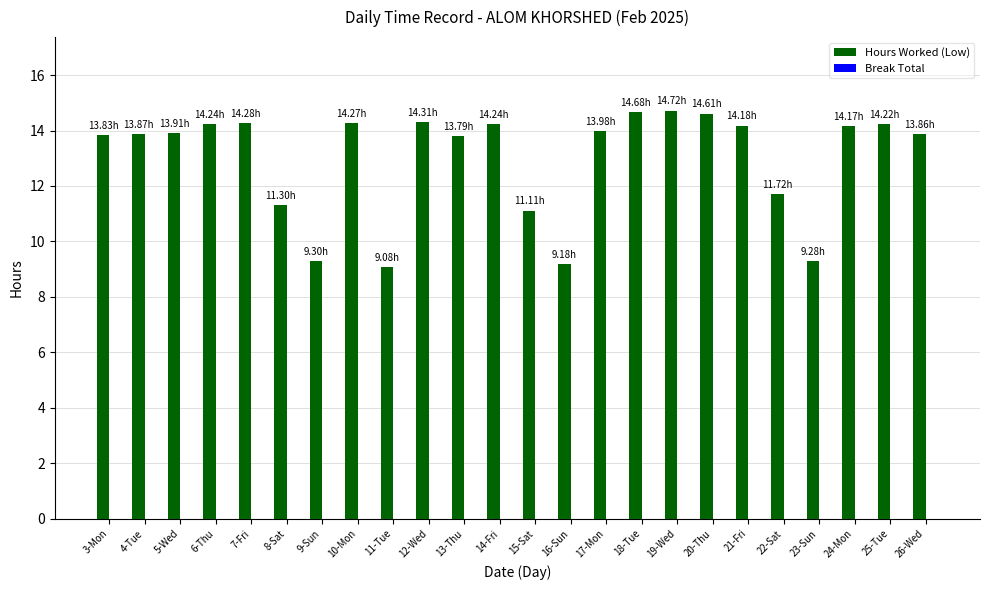

What is the sum of all values?

312.1